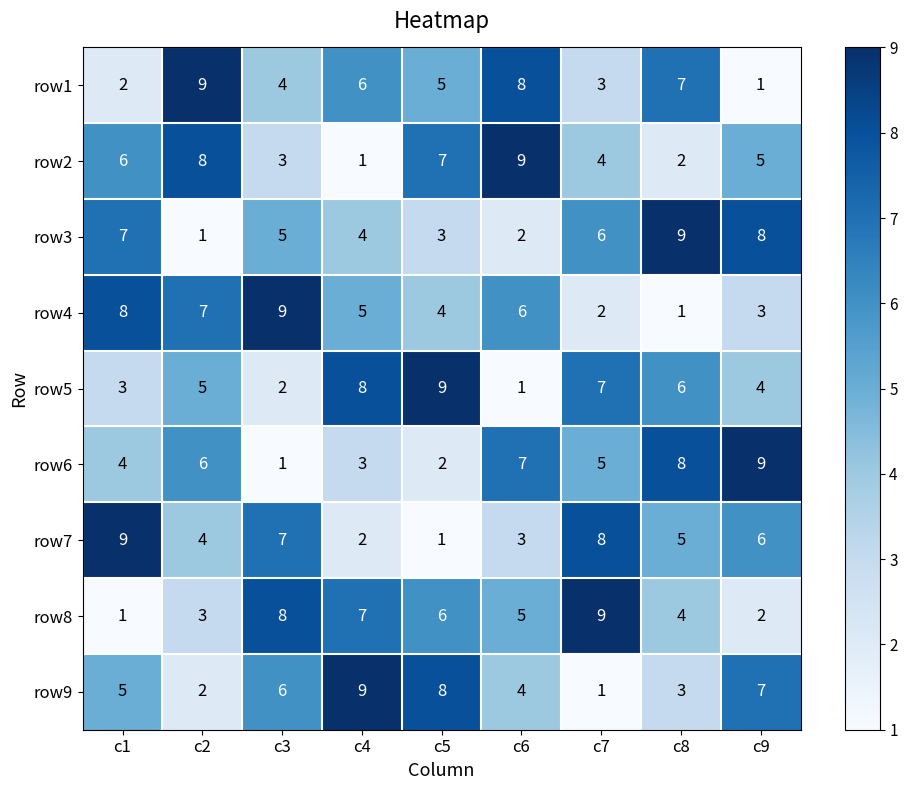

Which category has the lowest value in the row6 series?

c3